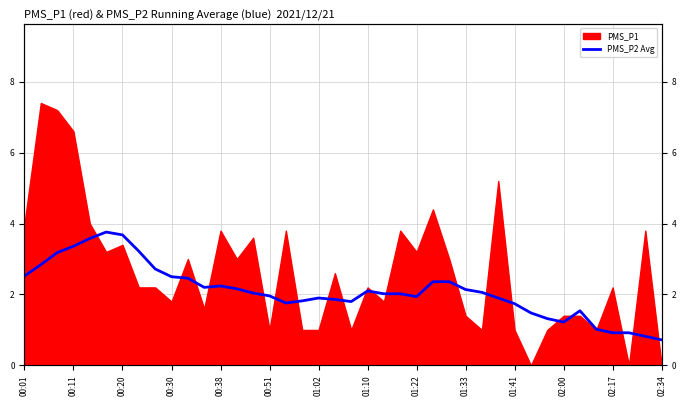

At which label does the data first exceed 2?

00:01